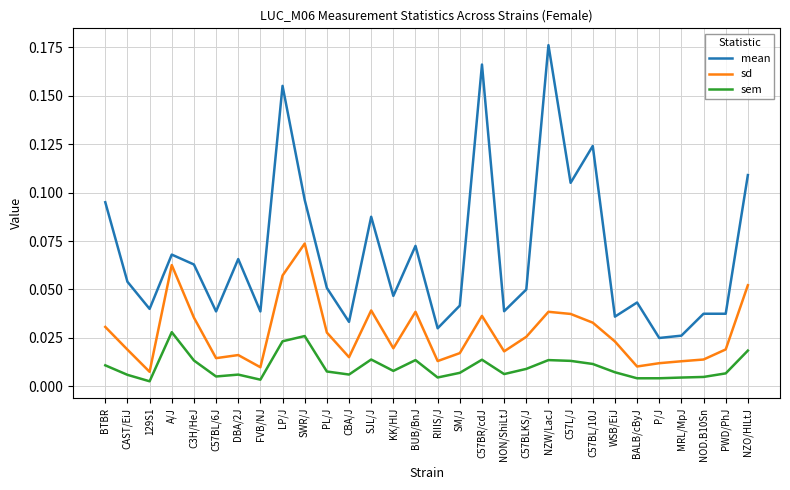

Which category has the highest value in the mean series?

NZW/LacJ